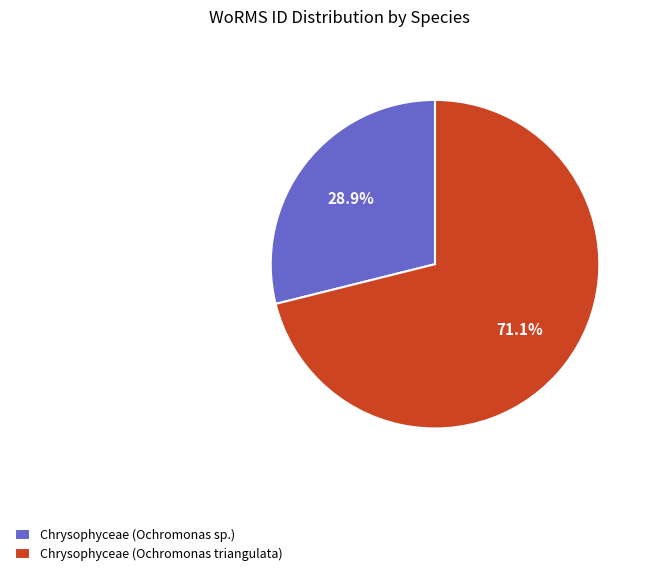

Which category has the smallest portion of the pie?

Chrysophyceae (Ochromonas sp.)